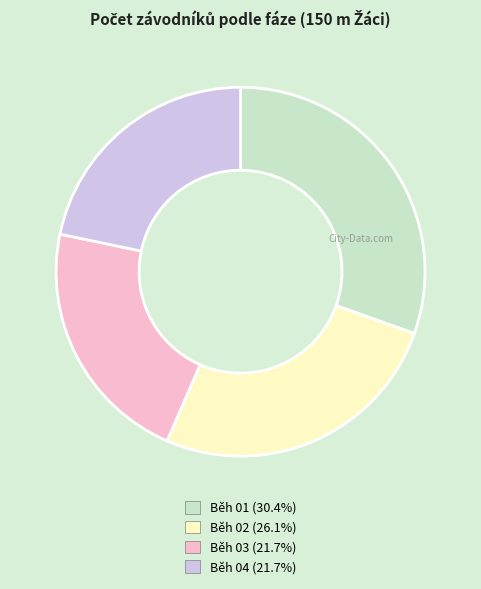

Which category has the biggest portion of the pie?

Běh 01